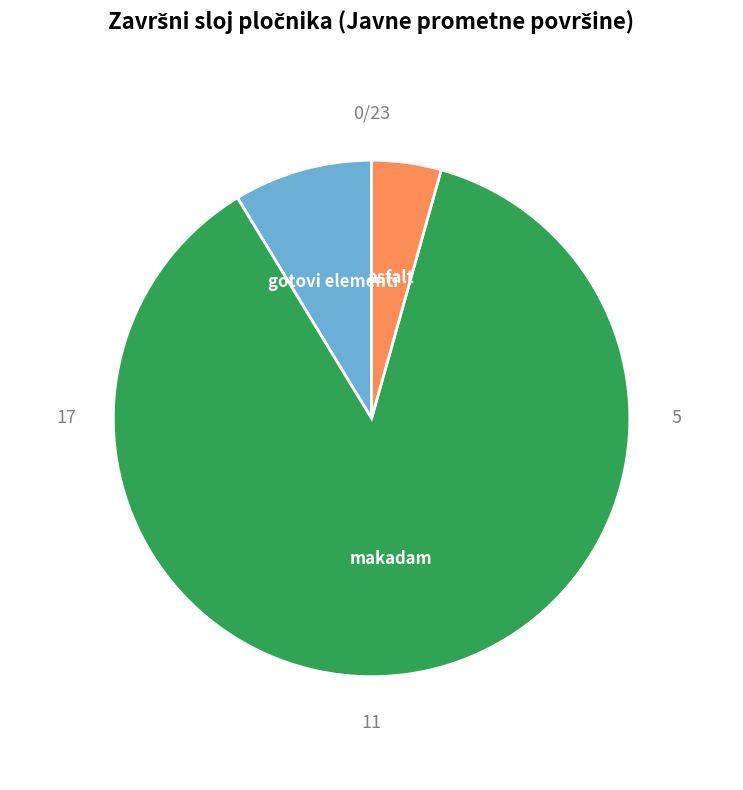

Does any single category account for the majority?

Yes